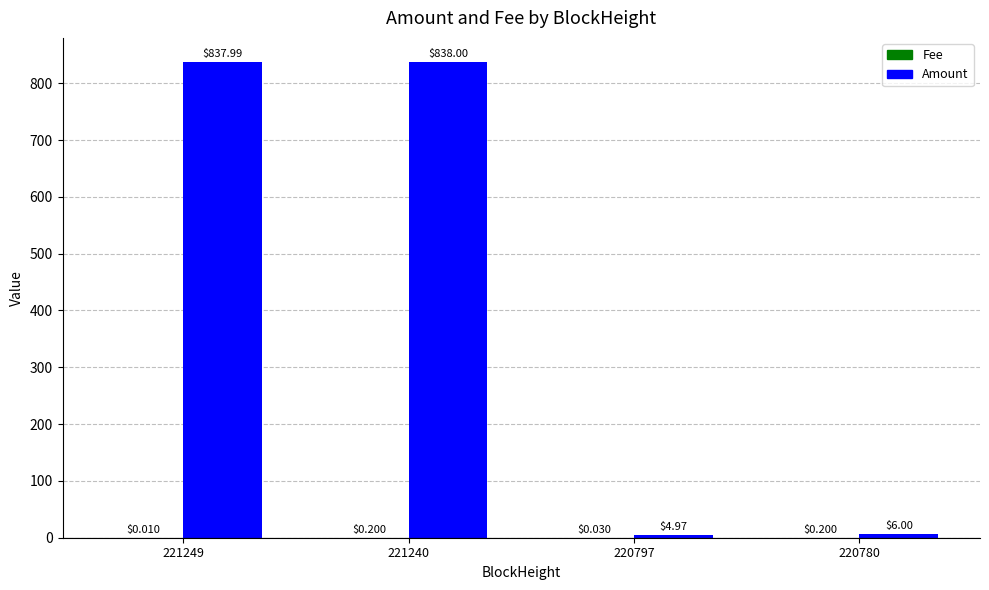

Between 221240 and 220780, which series saw the biggest shift?

Amount